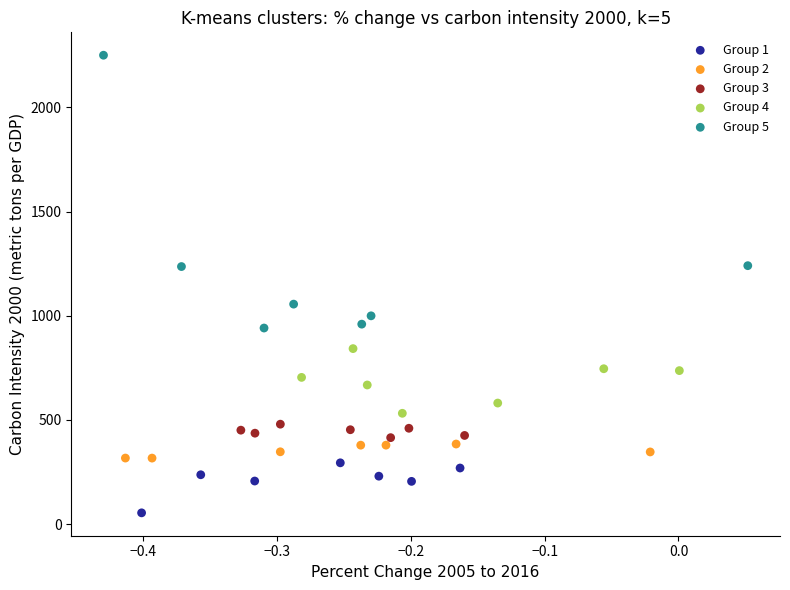

Which series reaches the minimum Y coordinate?

Group 1